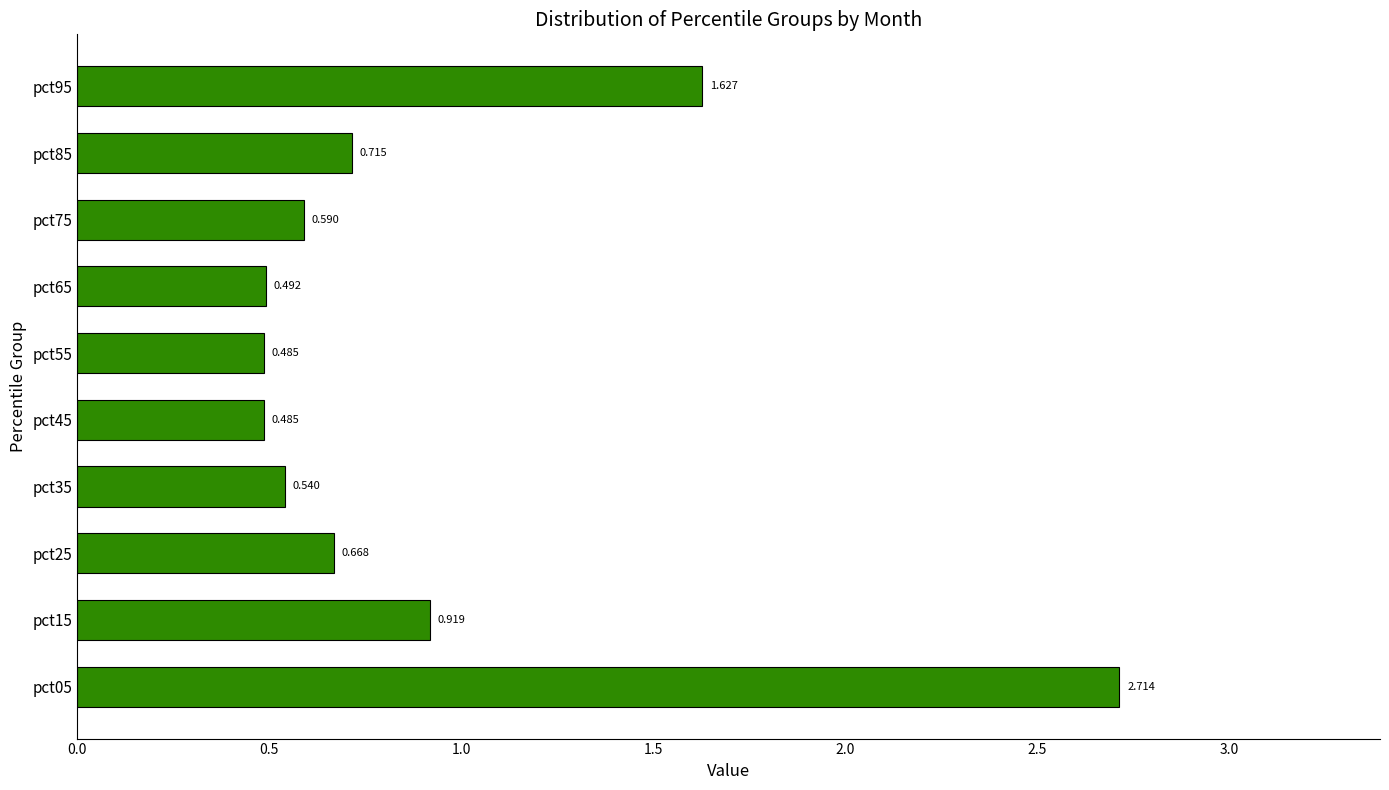

How many categories are shown in the chart?

10